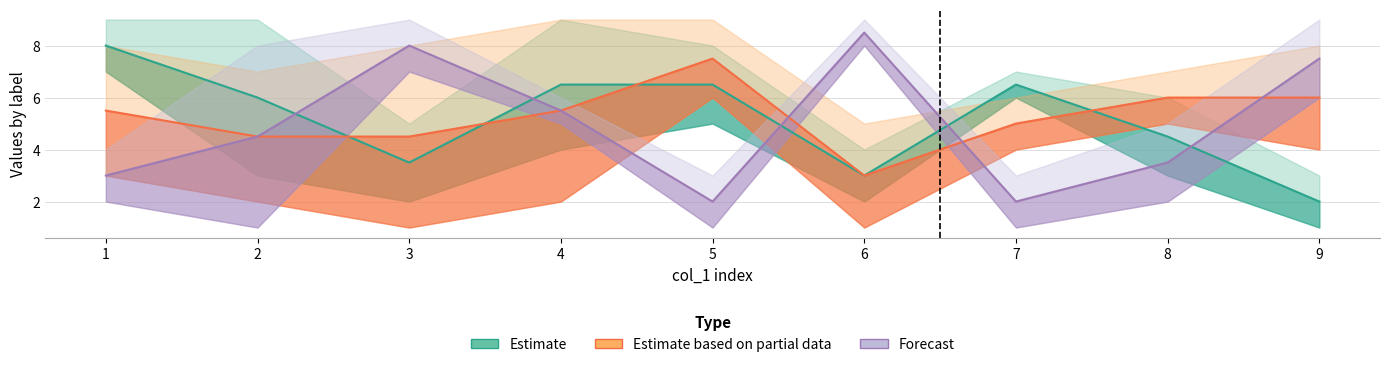

Which category has the lowest value across all series?

9